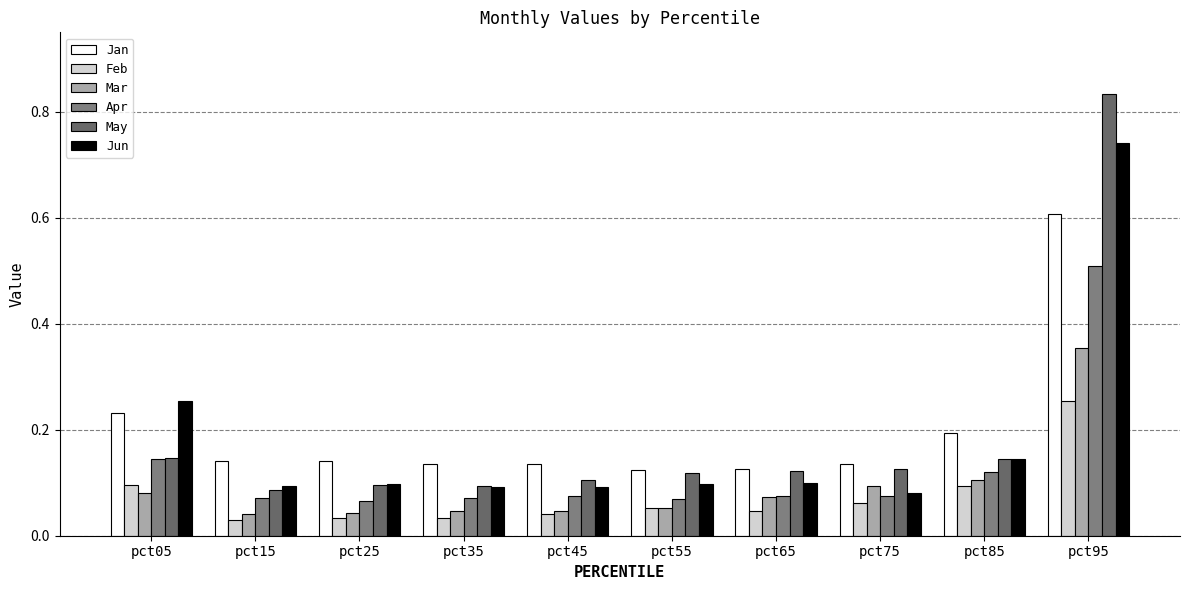

How many groups of bars are there?

10